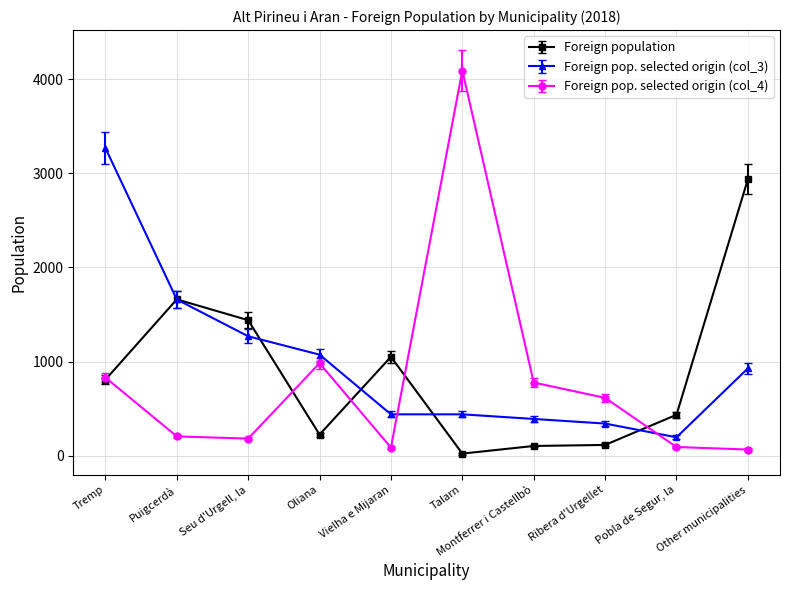

Rank the series at Montferrer i Castellbò from lowest to highest value.

Foreign population, Foreign pop. selected origin (col_3), Foreign pop. selected origin (col_4)